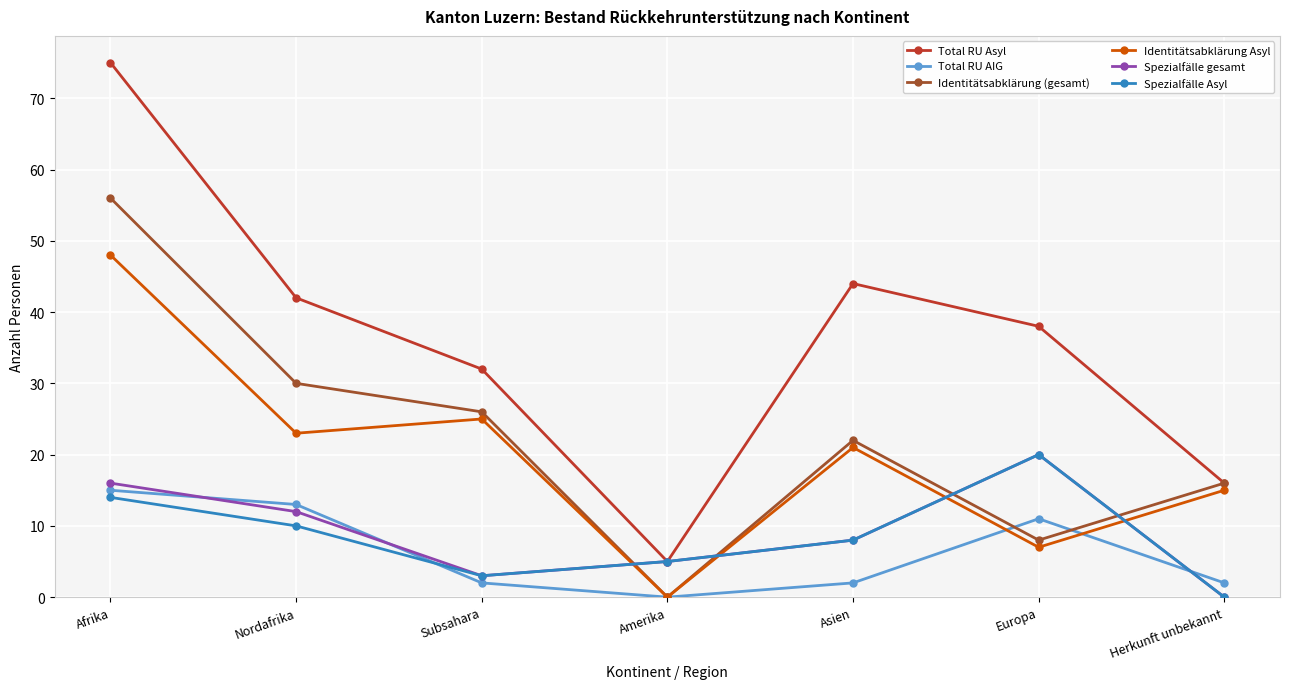

How many lines are shown in the chart?

6